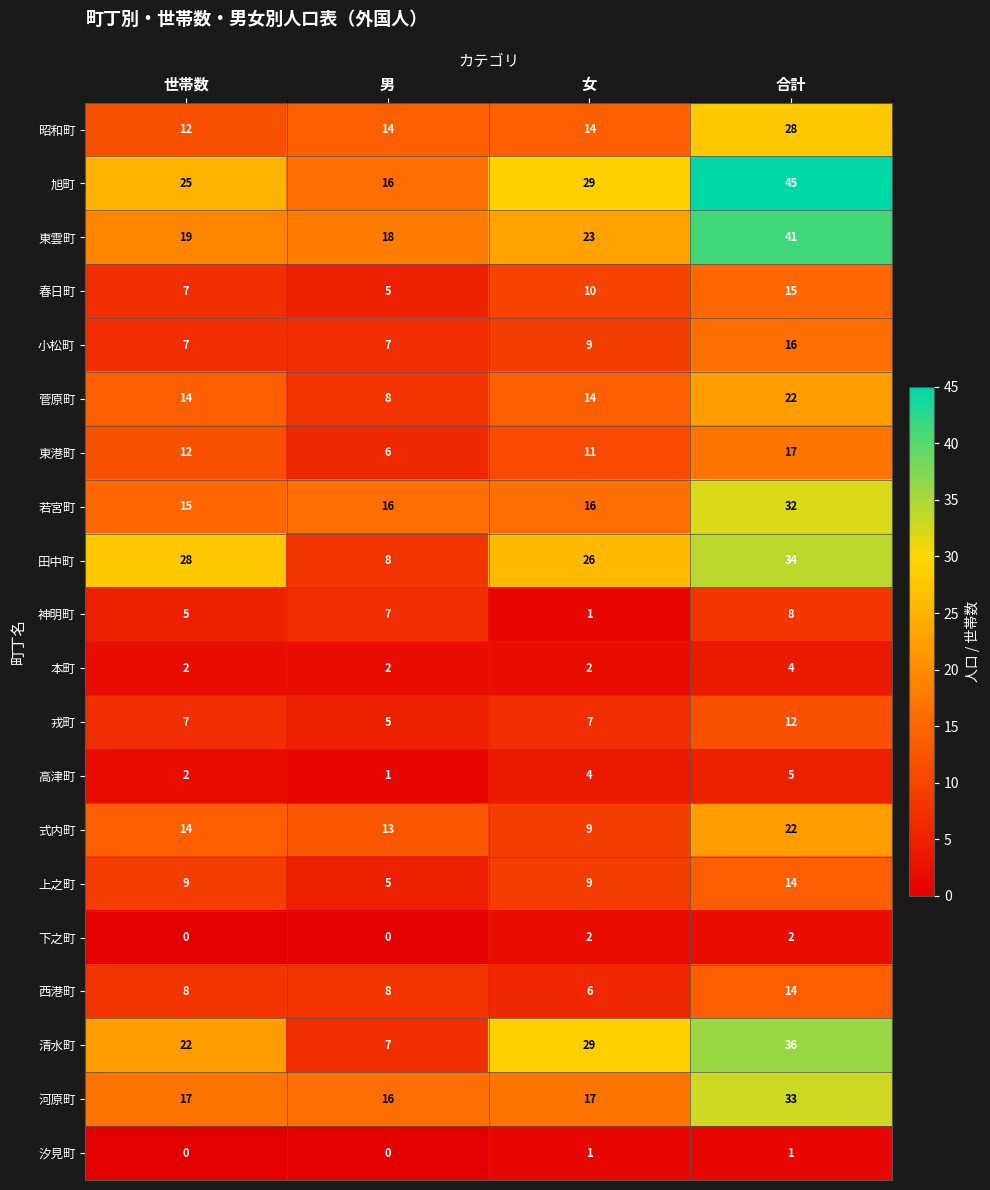

What is the maximum value shown in the chart?

45